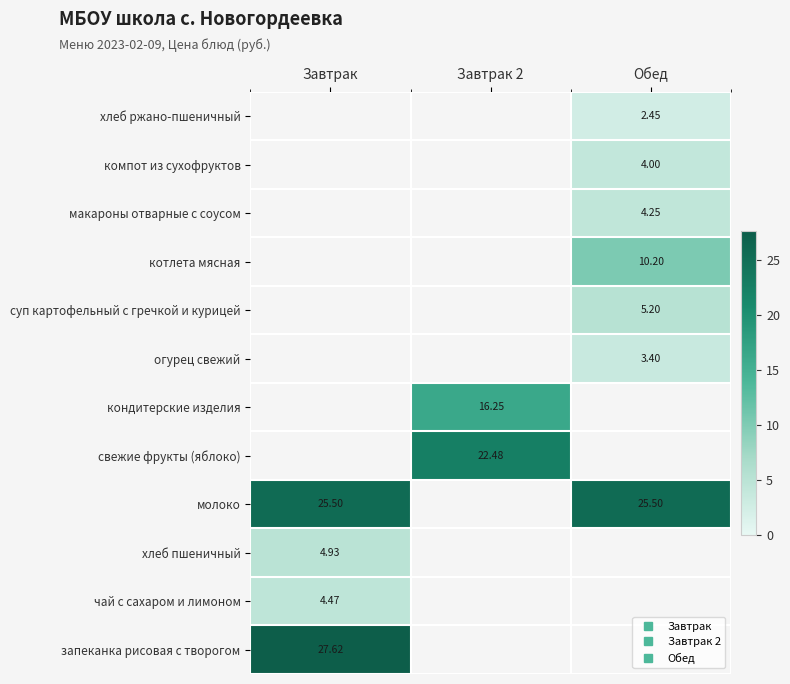

The хлеб пшеничный series shows 1.3 at Завтрак. True or false?

False